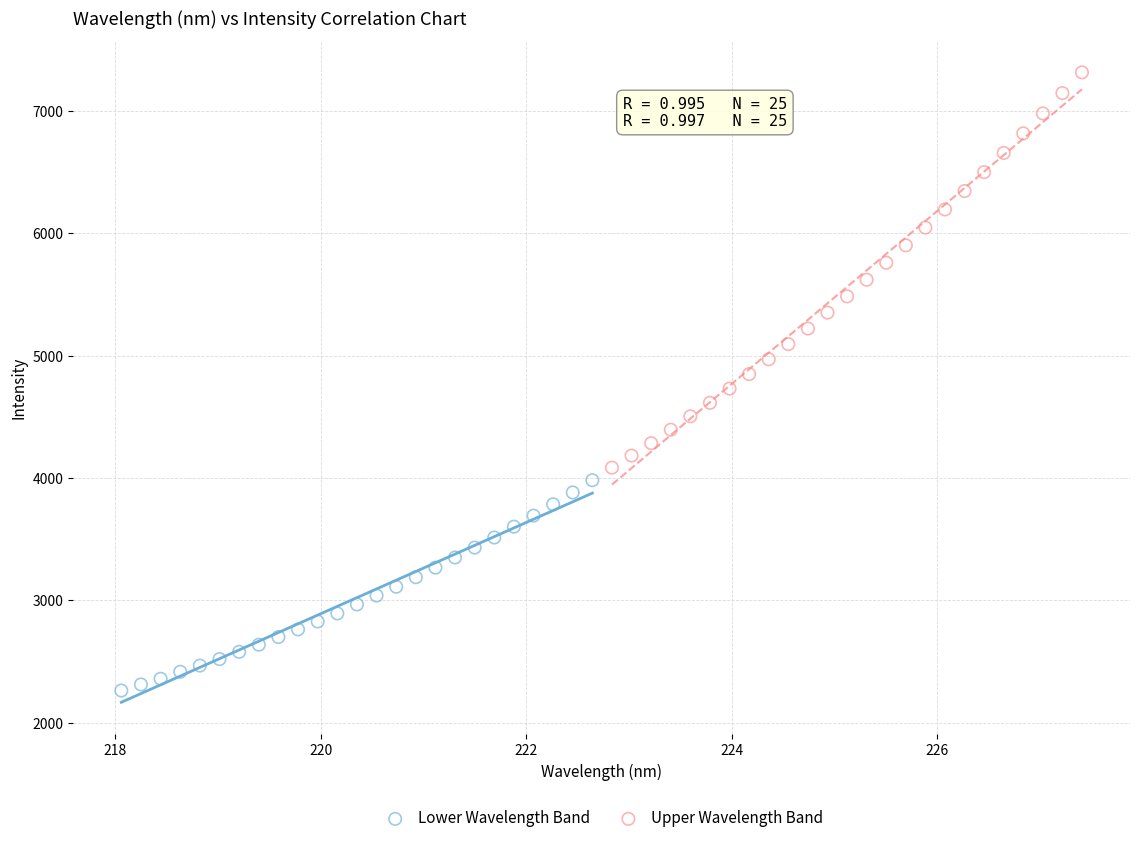

Which series has the largest Y range (max minus min)?

Upper Wavelength Band